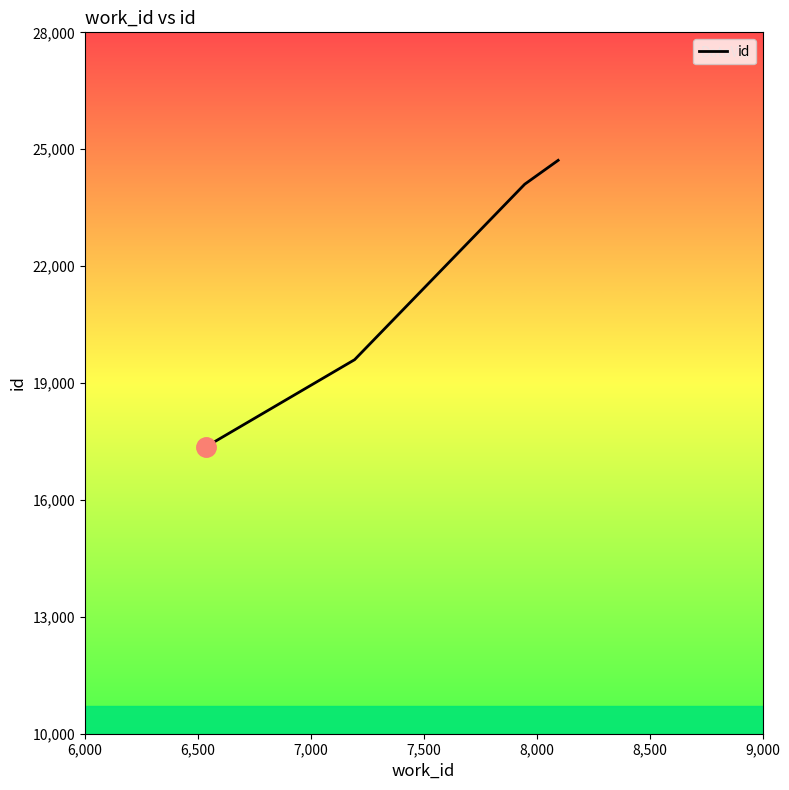

True or false: the data has more than 0 interior local peaks.

False